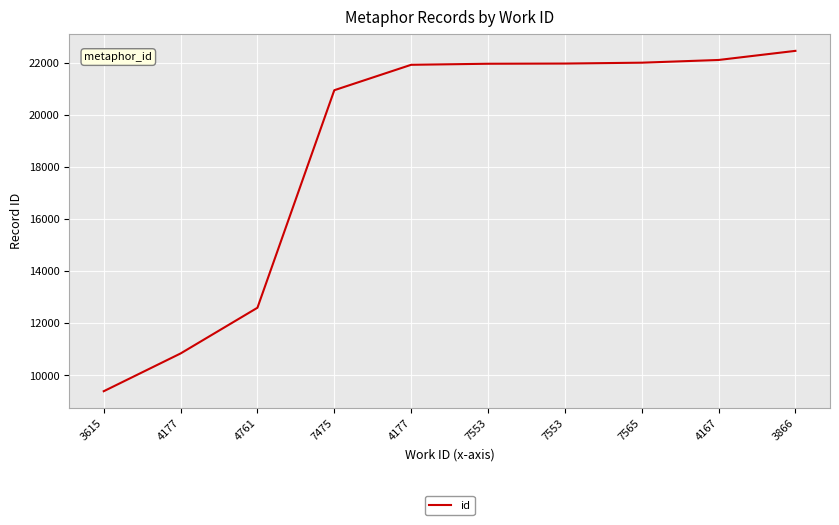

Is this an area chart (filled region under the line)?

No